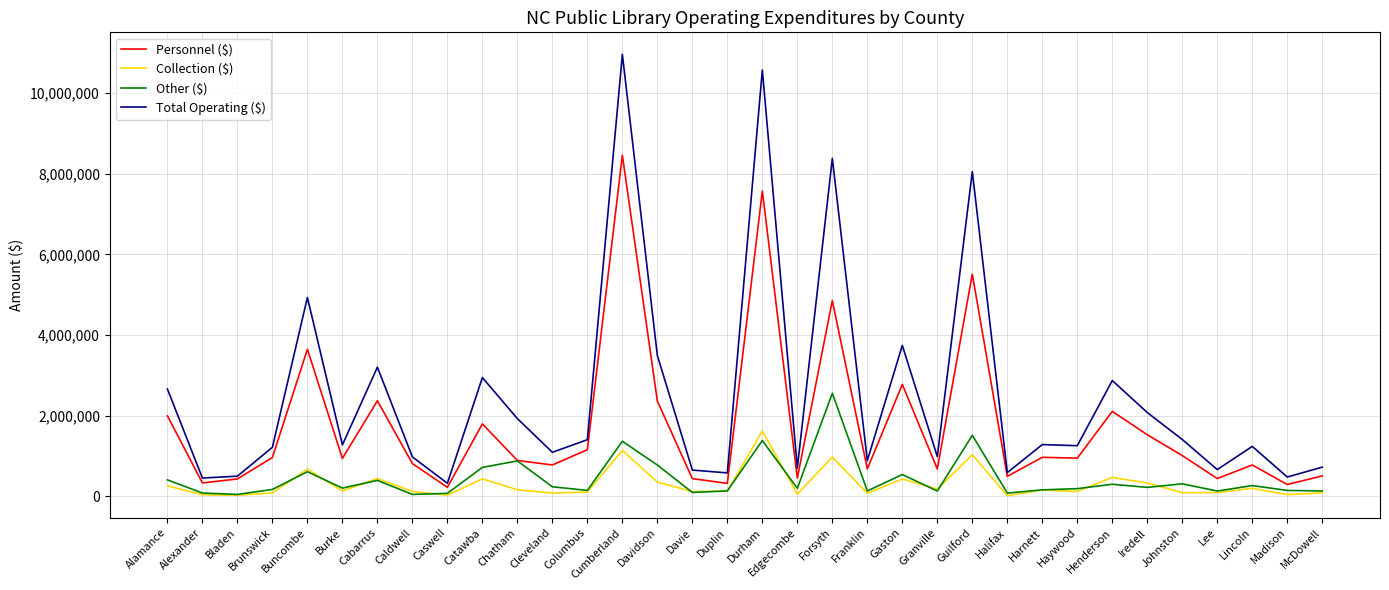

True or false: Other ($) has a value of 196122 at Edgecombe.

True